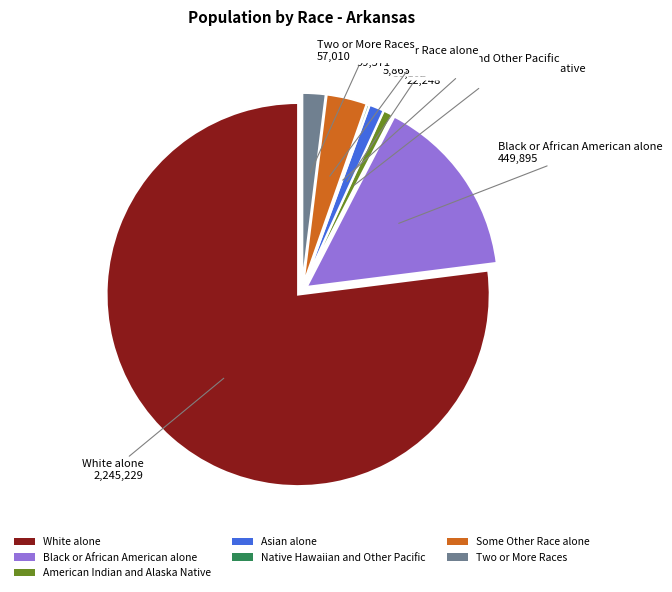

Do American Indian and Alaska Native and Black or African American alone together represent more than half of the pie?

No